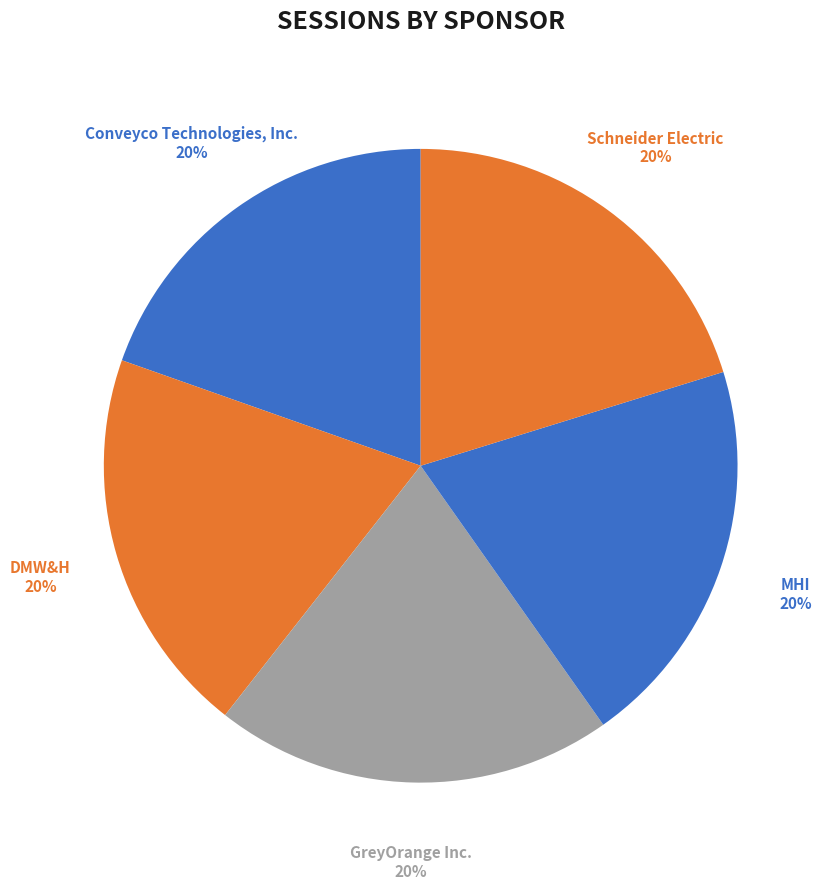

Which slice is the largest?

GreyOrange Inc.